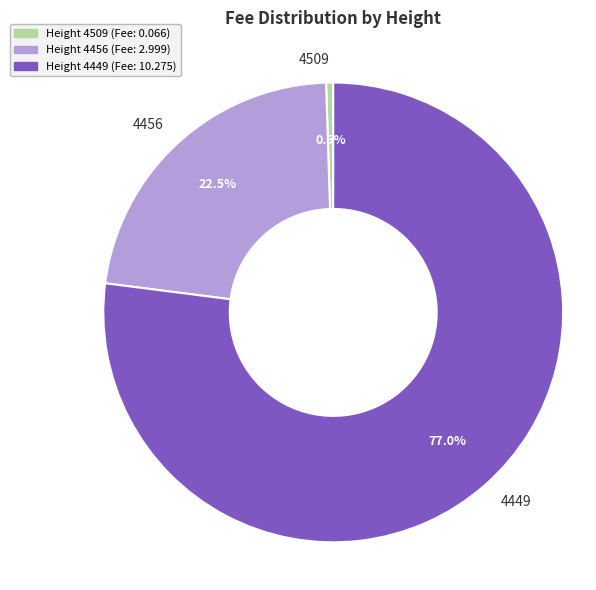

Does 4509 represent more than half of the total?

No